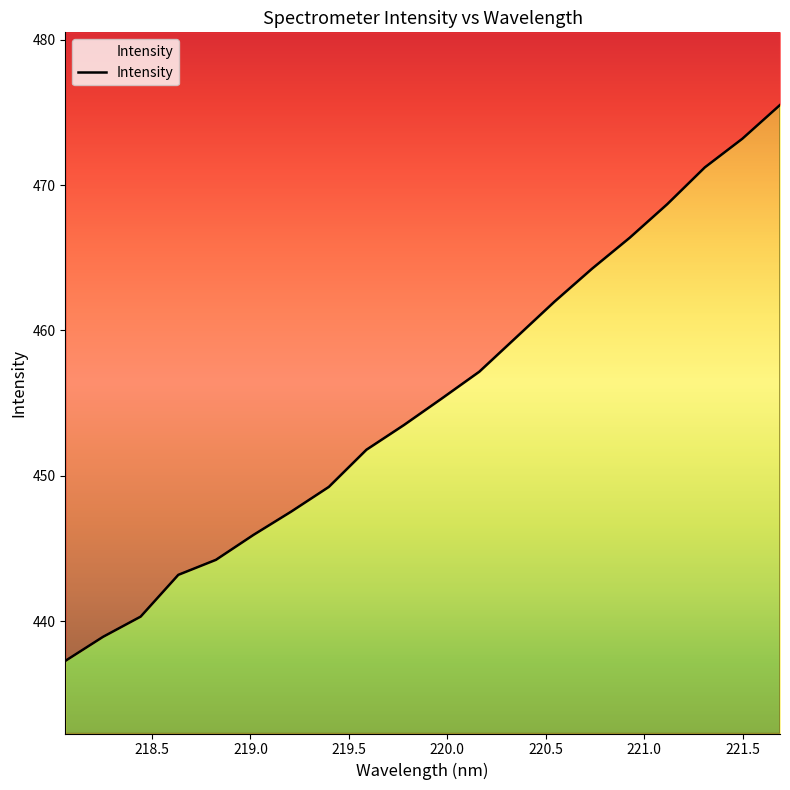

What is the sum of all values?

9105.1